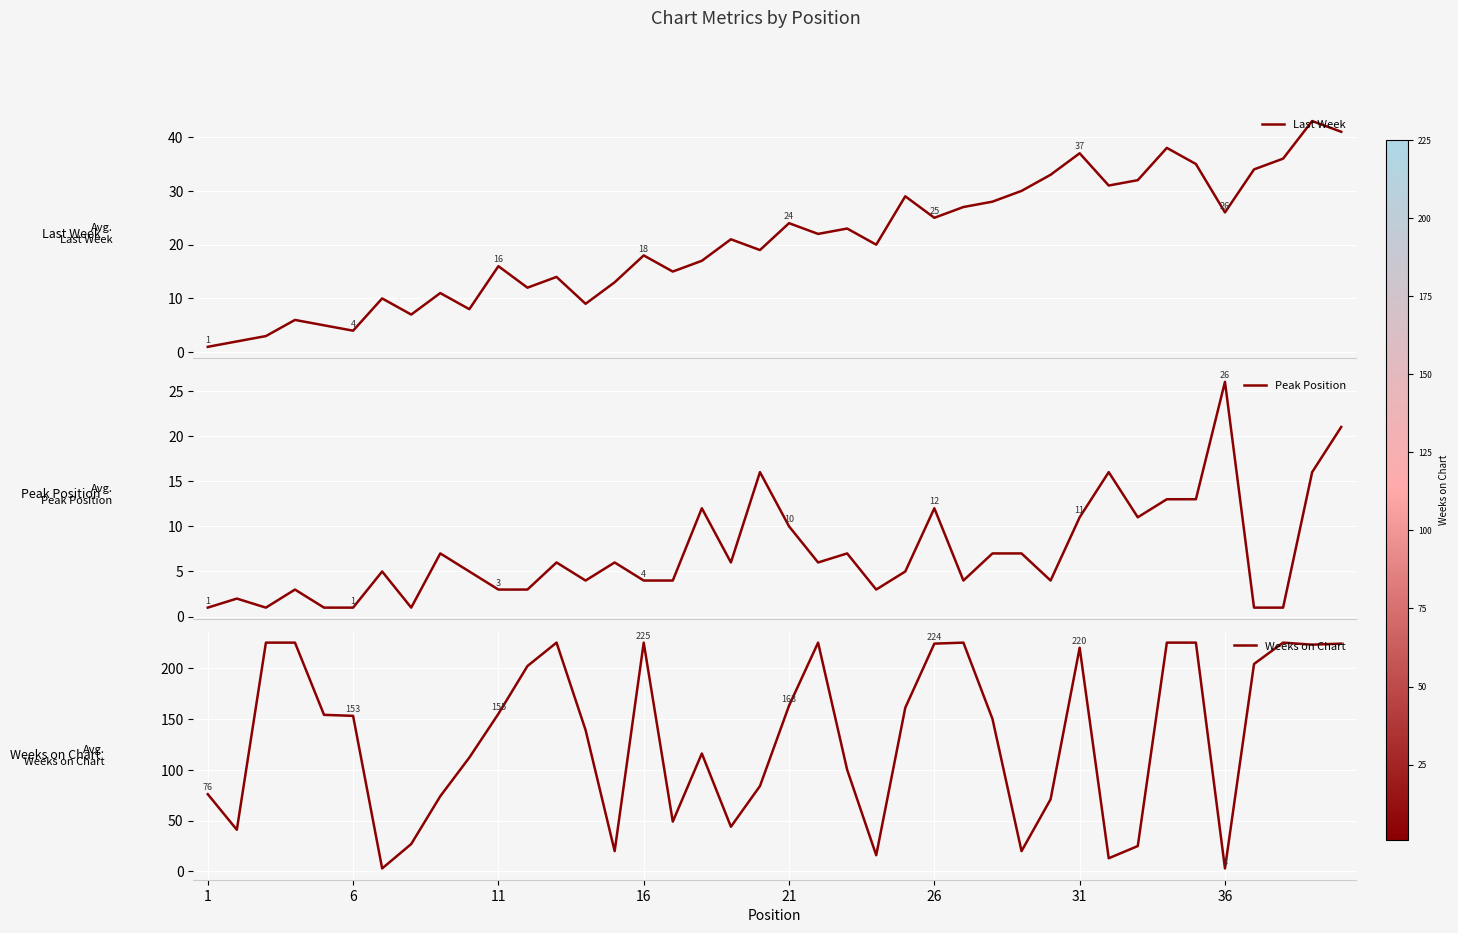

Reading right to left, extract all data points from this chart.

Last Week: 41	43	36	34	26	35	38	32	31	37	33	30	28	27	25	29	20	23	22	24	19	21	17	15	18	13	9	14	12	16	8	11	7	10	4	5	6	3	2	1
Peak Position: 21	16	1	1	26	13	13	11	16	11	4	7	7	4	12	5	3	7	6	10	16	6	12	4	4	6	4	6	3	3	5	7	1	5	1	1	3	1	2	1
Weeks on Chart: 224	223	225	204	3	225	225	25	13	220	71	20	150	225	224	161	16	100	225	163	84	44	116	49	225	20	139	225	202	155	112	74	27	3	153	154	225	225	41	76